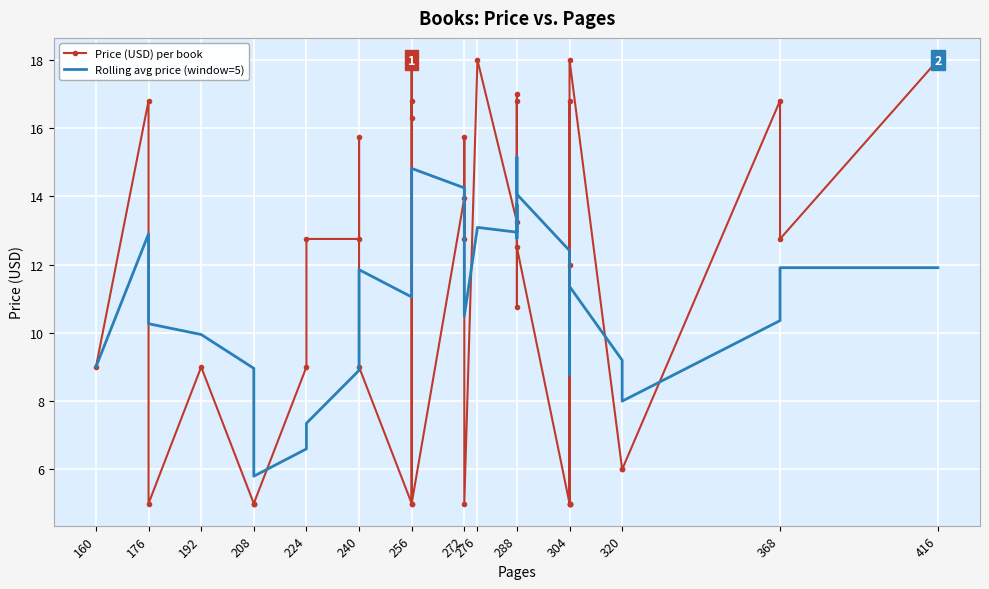

List the series in order of their peak value, highest first.

Price (USD) per book, Rolling avg price (window=5)